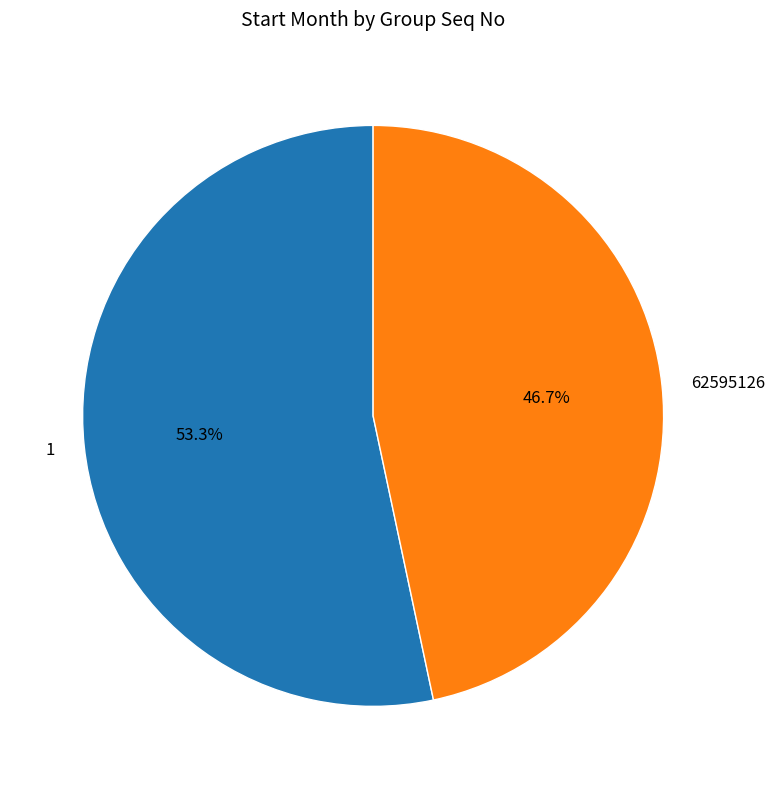

Combined, do 1 and 62595126 account for over 50%?

Yes